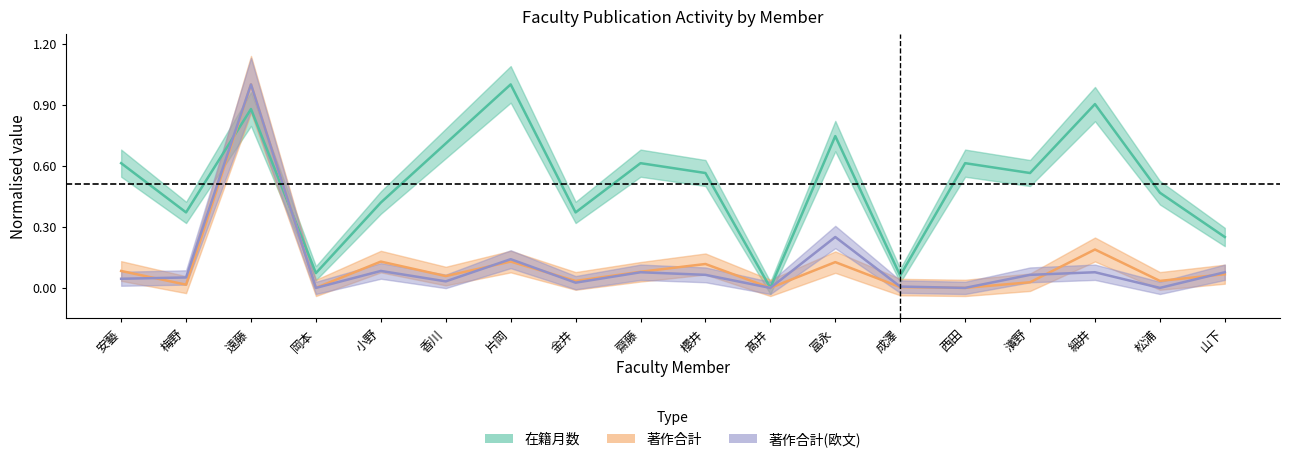

Is it true that 著作合計 equals 1.0 at 遠藤?

True